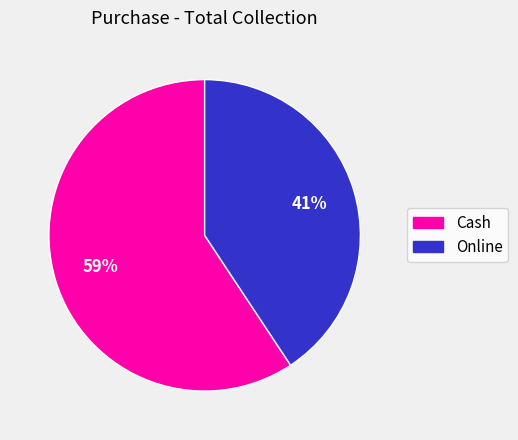

The Cash slice represents 65% of the pie. True or false?

False